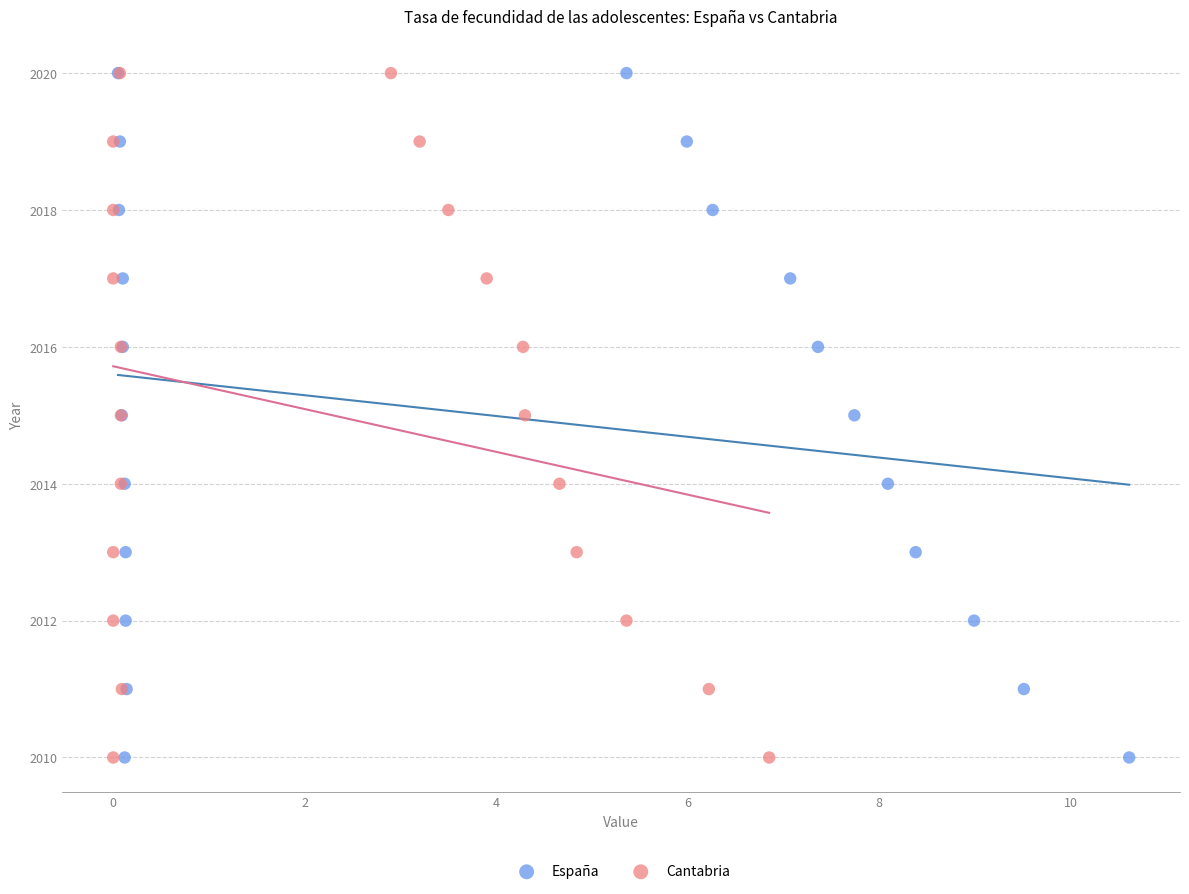

What are all the series names shown in the legend?

España, Cantabria